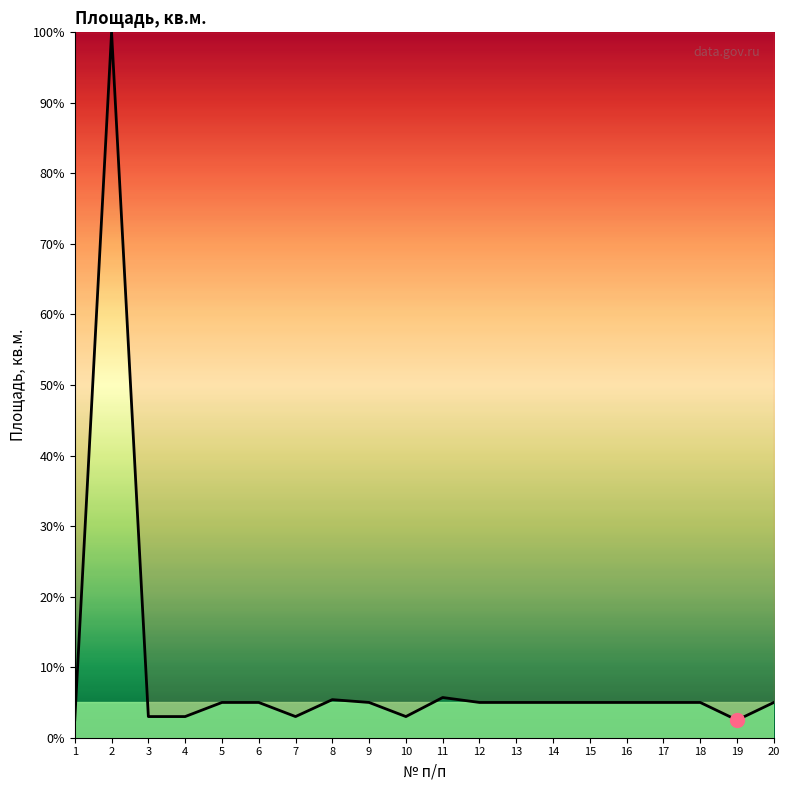

What is the minimum value shown in the chart?

2.5